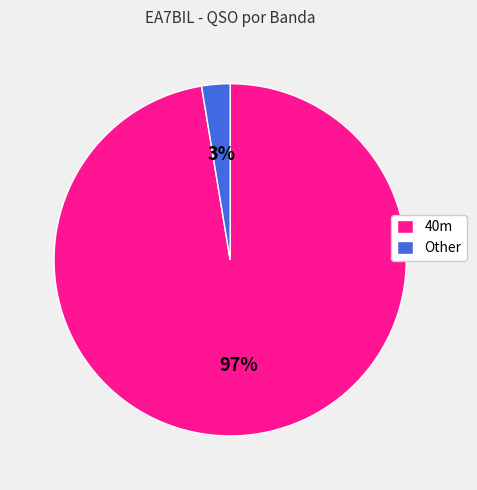

Which category has the smallest portion of the pie?

Other